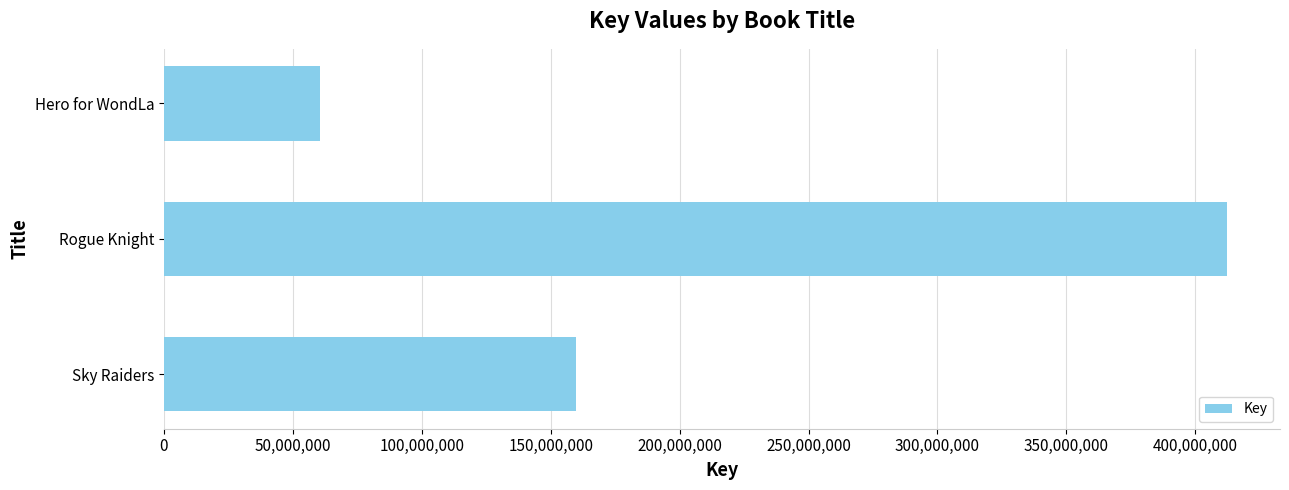

Between Hero for WondLa and Rogue Knight, which is larger?

Rogue Knight